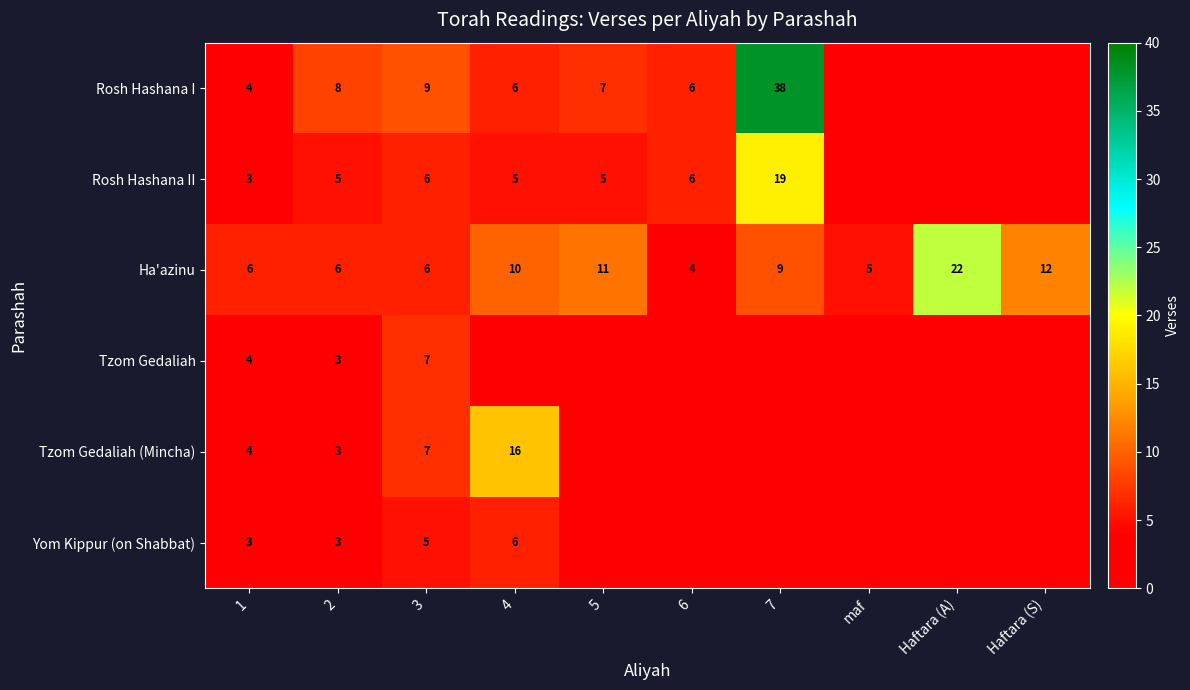

What is the sum of the Rosh Hashana II values at 1 and 2?

8